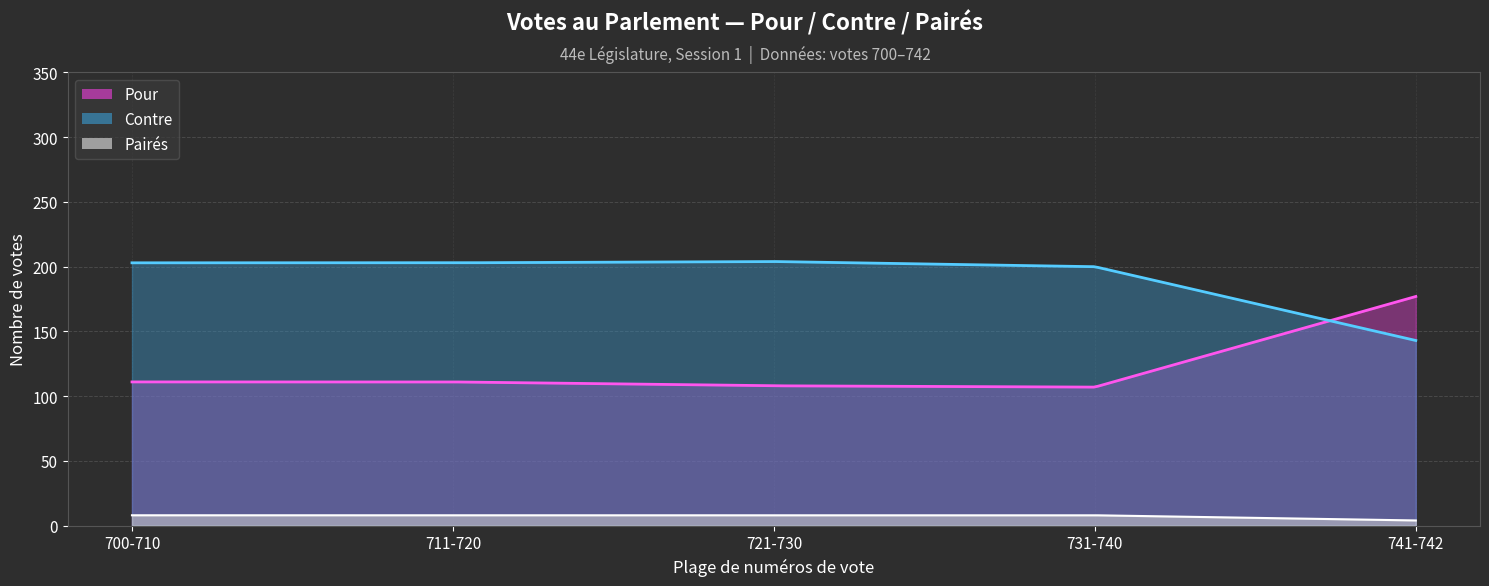

True or false: Contre and Pairés cross at least once.

False